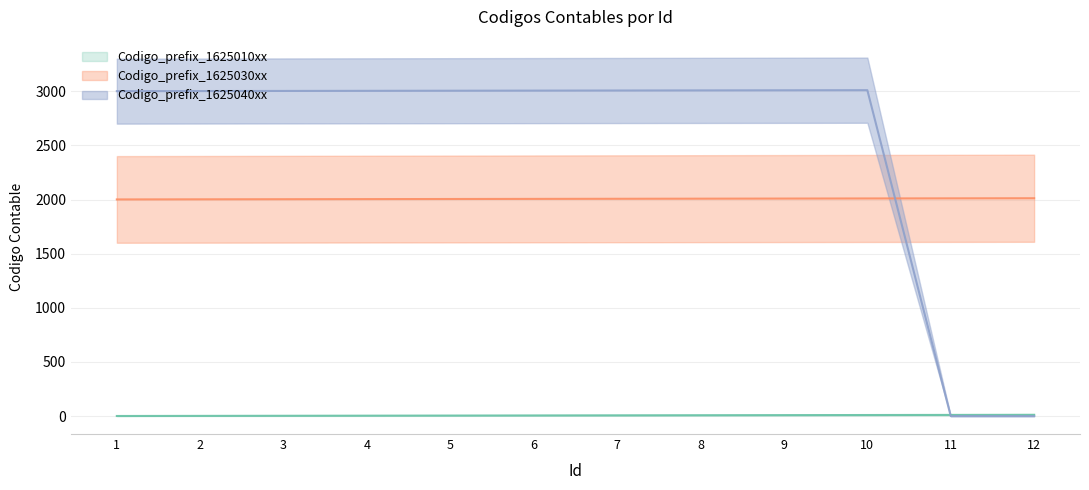

Count the number of categories in the chart.

12